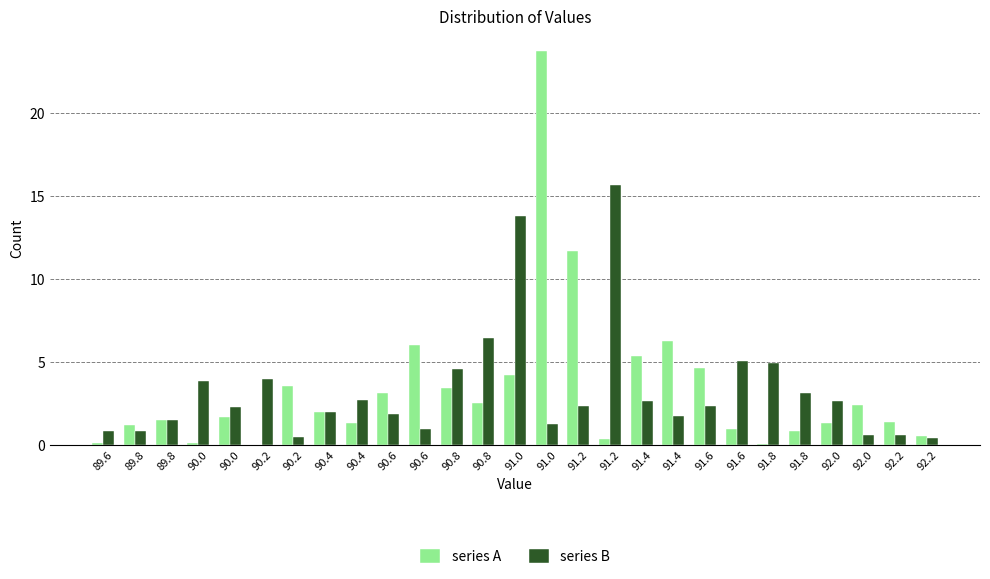

How many data points does each series have?

27